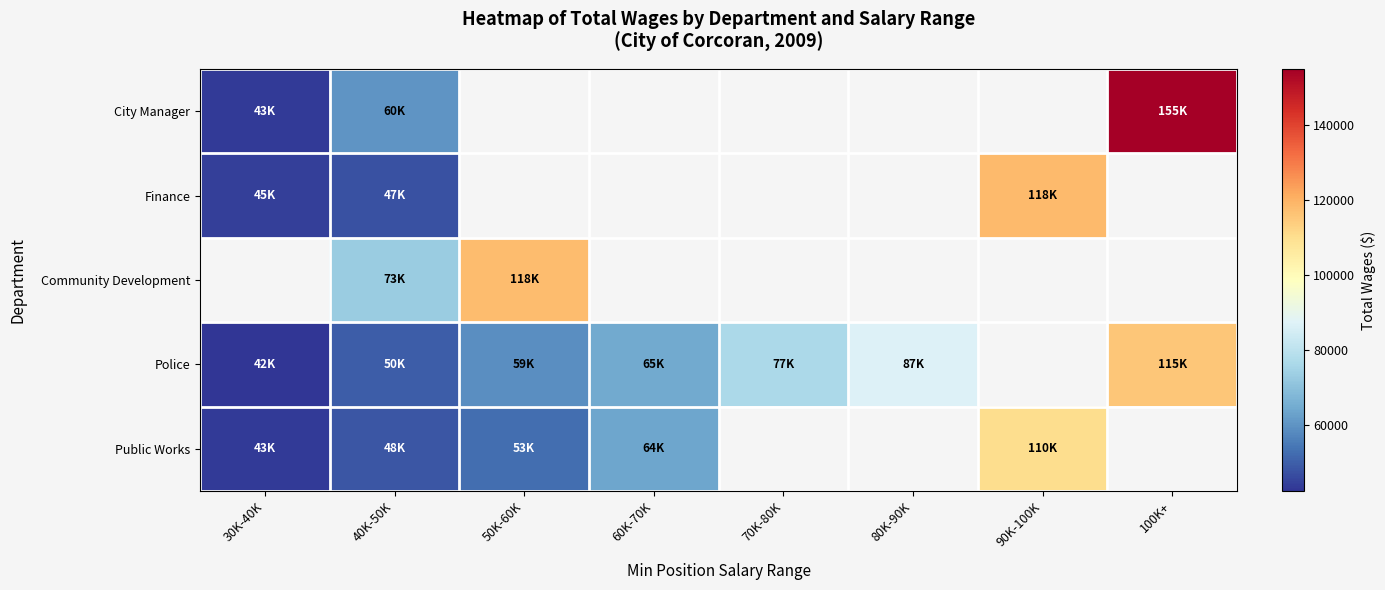

Is the value of Public Works at 90K-100K greater than the value of Community Development at 50K-60K?

No